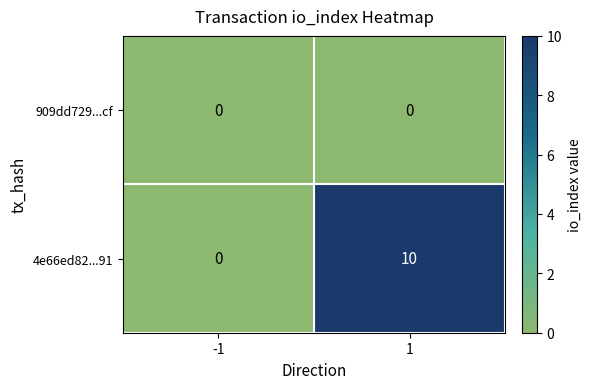

Read the 4e66ed82...91 value at 1.

10